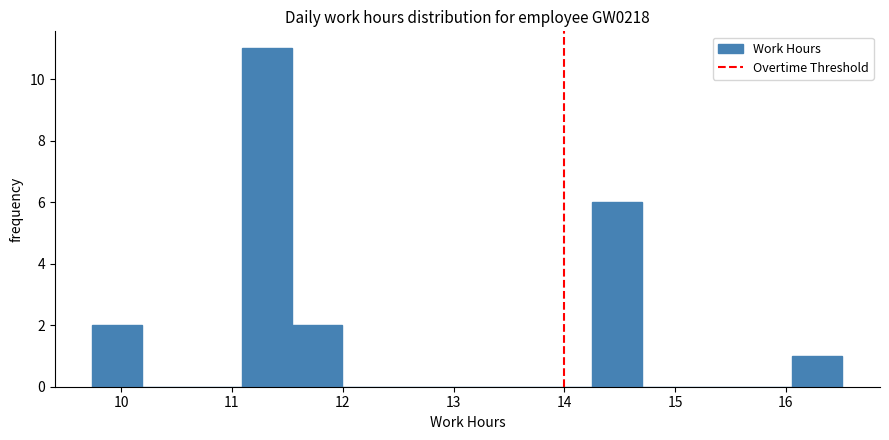

What is the height of the bar covering 16.1 to 16.5 on the x-axis? Neither the bar edges nor the heights are printed on the chart, so give them approximately, as read against the axes.

1